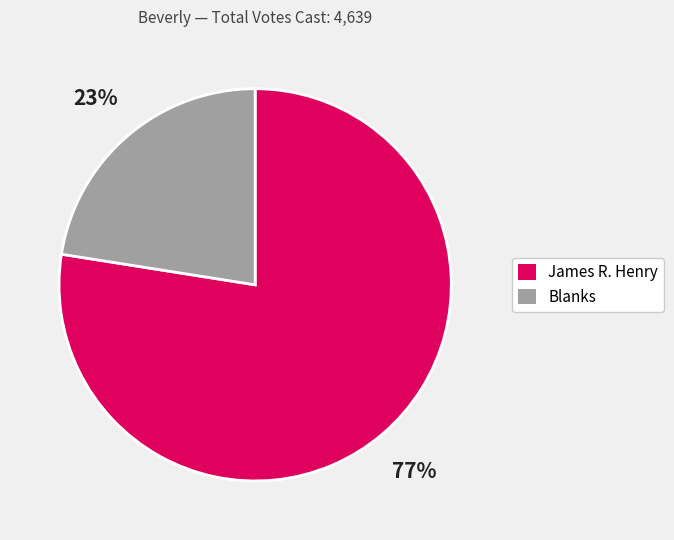

Does any single category account for the majority?

Yes